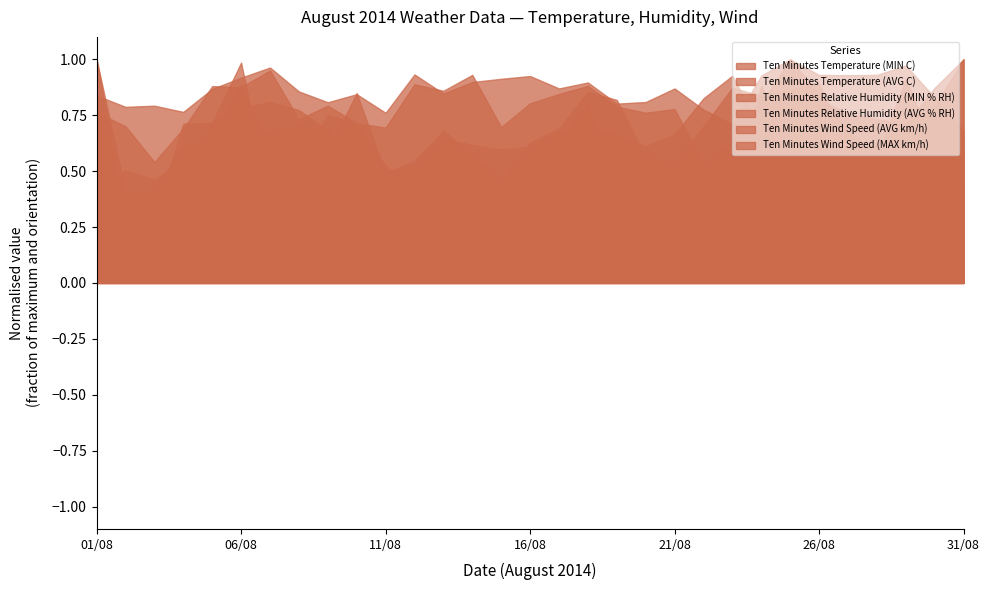

Which series has the largest total across all categories?

Ten Minutes Relative Humidity (AVG % RH)